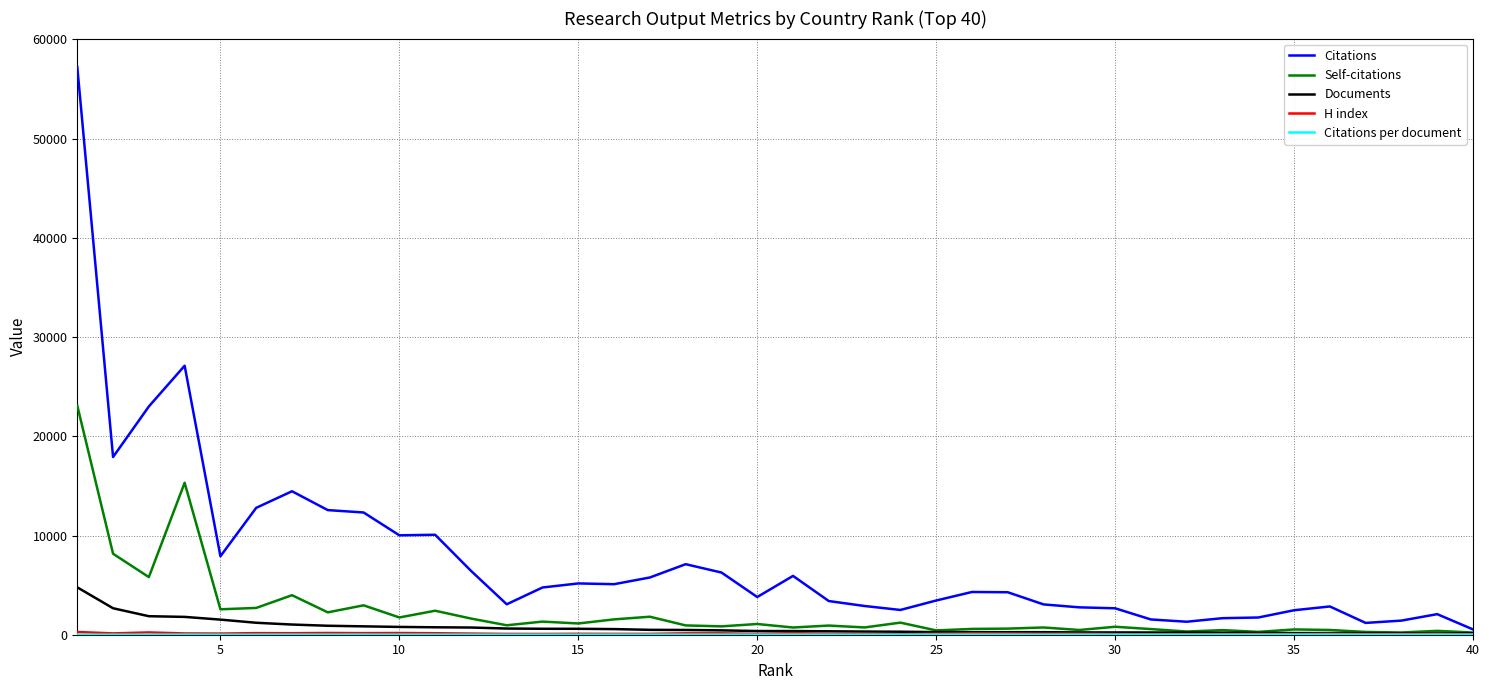

Which series has the largest range (max minus min)?

Citations